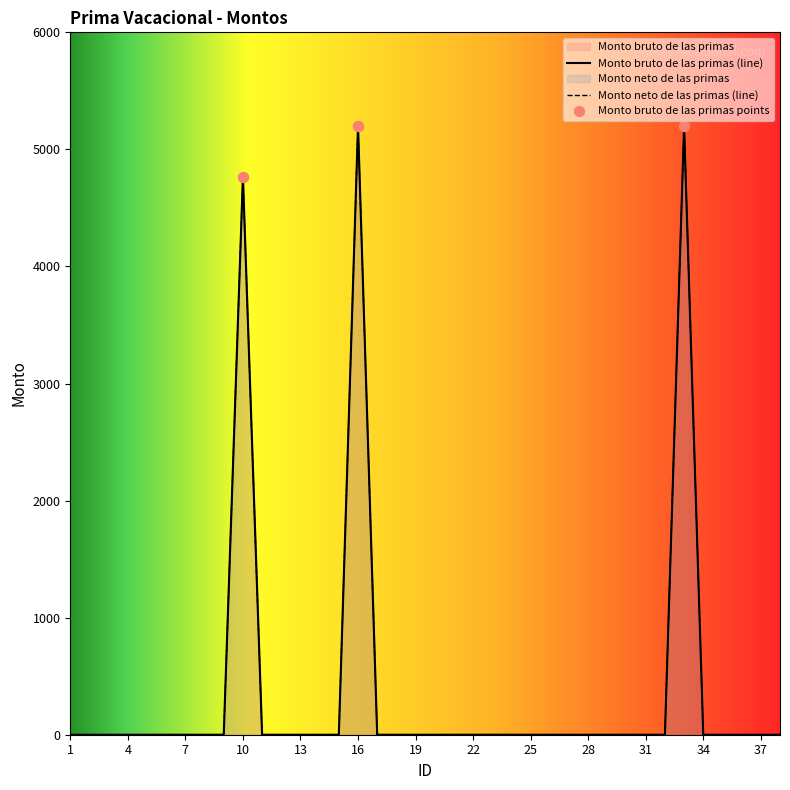

Which series has the largest Y range (max minus min)?

Monto bruto de las primas